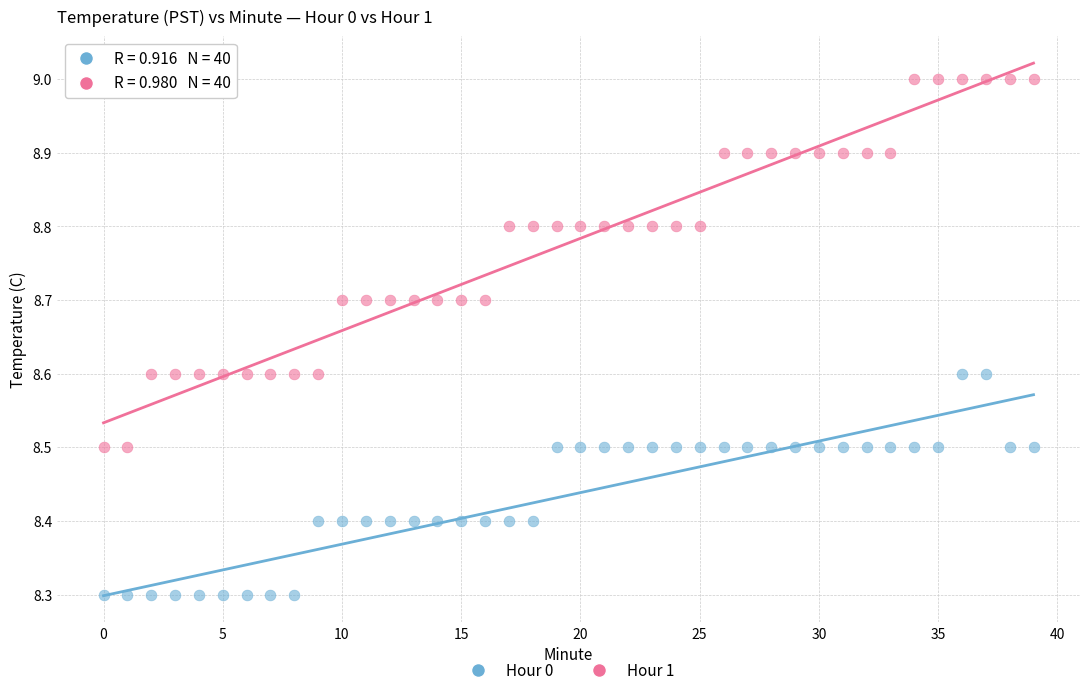

Across all data points, what is the range of Y values (max minus min)?

0.7